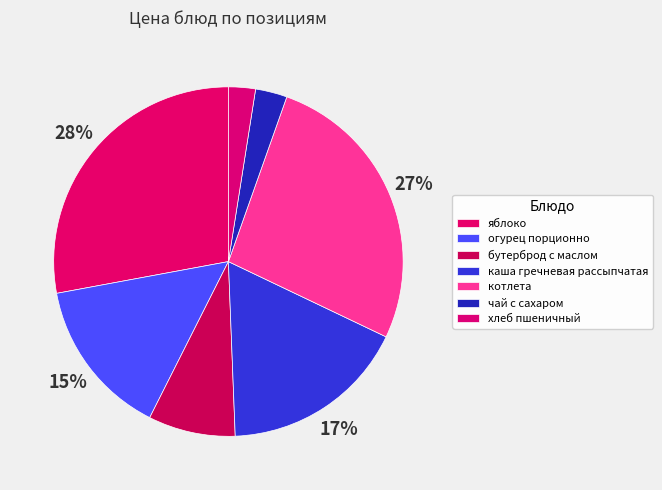

What is the smallest slice in the pie chart?

хлеб пшеничный